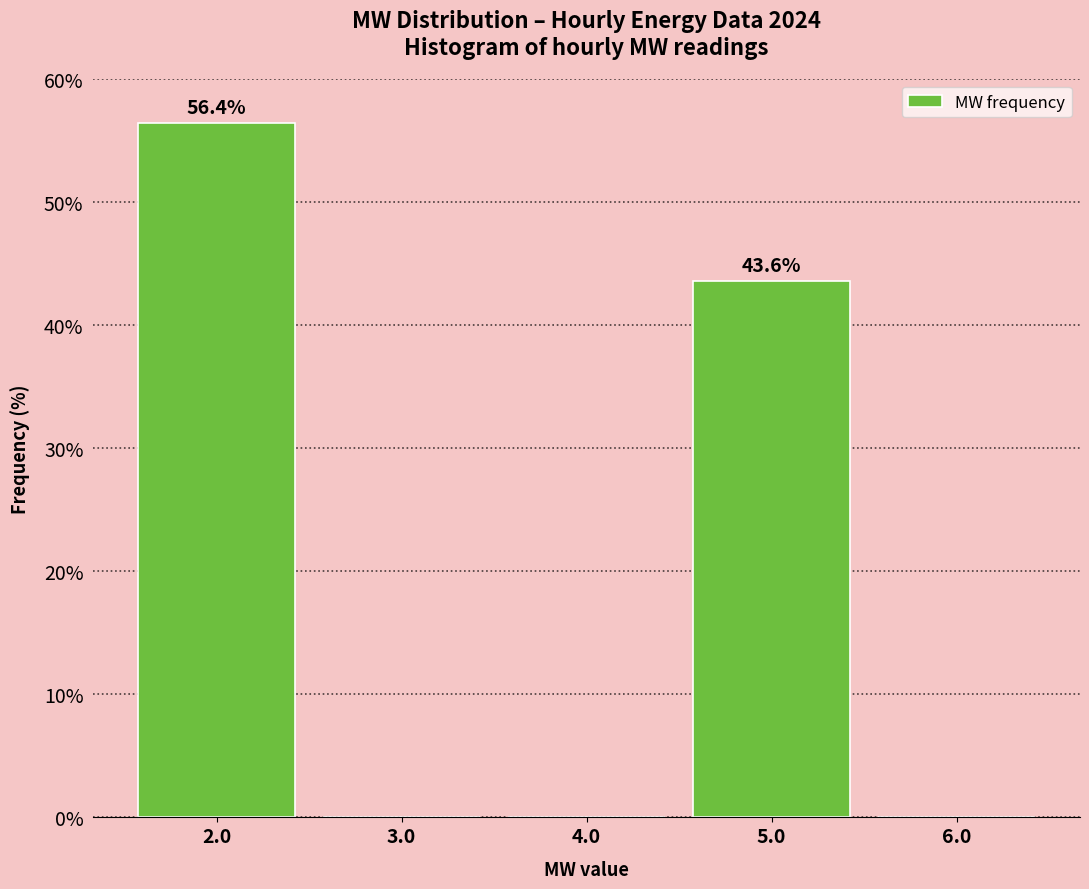

Which range on the x-axis has the tallest bar?

1.5 to 2.5